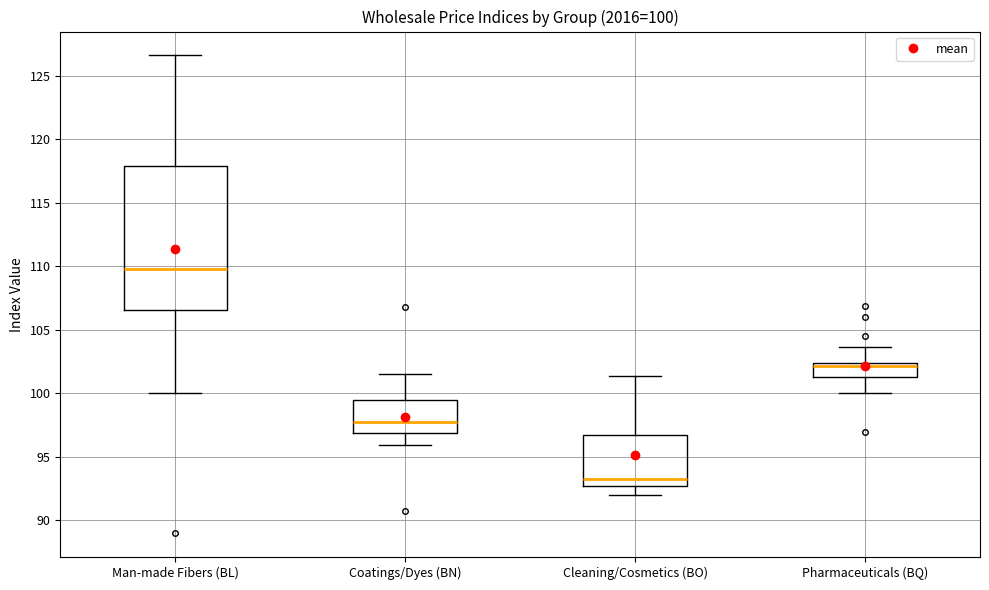

Comparing the boxes themselves (not the whiskers), which one is the tallest?

Man-made Fibers (BL)